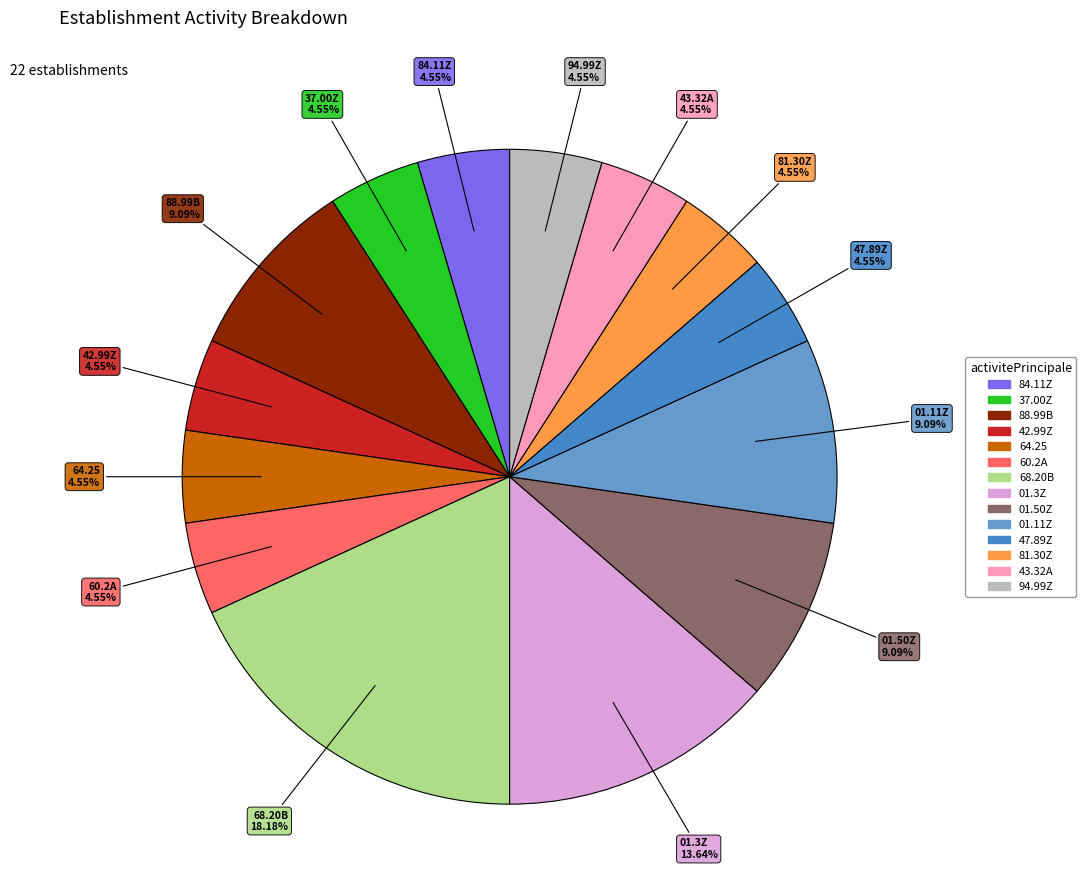

Do 01.3Z and 94.99Z together represent more than half of the pie?

No